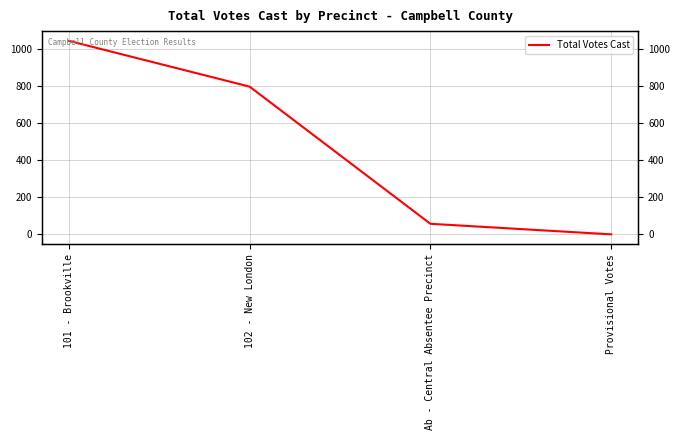

What is the sum of all values?

1898